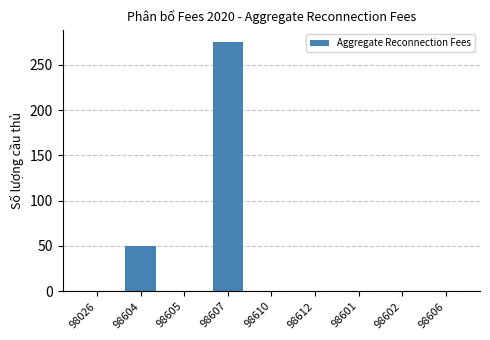

Reading left to right, transcribe all the data shown in this chart.

98026=0	98604=50	98605=0	98607=275	98610=0	98612=0	98601=0	98602=0	98606=0